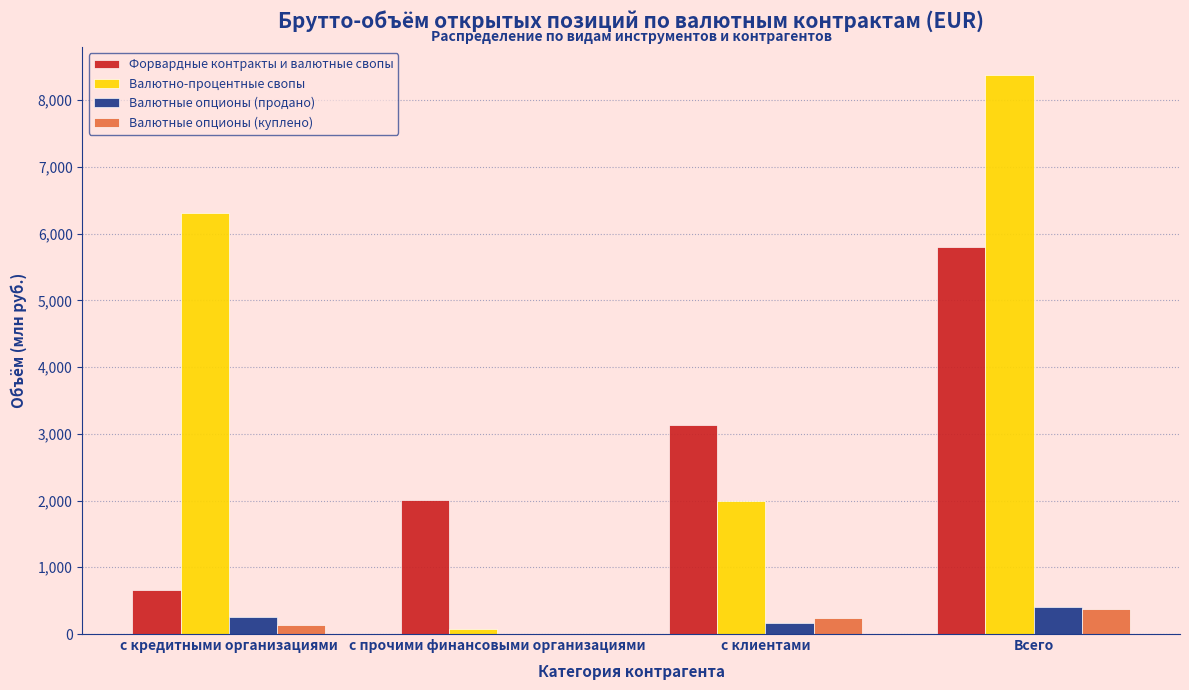

Reading left to right, list all the values displayed in this chart.

Форвардные контракты и валютные свопы: с кредитными организациями=657.3	с прочими финансовыми организациями=2012.1	с клиентами=3126.7	Всего=5796.1
Валютно-процентные свопы: с кредитными организациями=6309.7	с прочими финансовыми организациями=78.8	с клиентами=1986.0	Всего=8374.5
Валютные опционы (продано): с кредитными организациями=249.3	с прочими финансовыми организациями=0.0	с клиентами=158.8	Всего=408.2
Валютные опционы (куплено): с кредитными организациями=142.7	с прочими финансовыми организациями=0.3	с клиентами=236.3	Всего=379.2